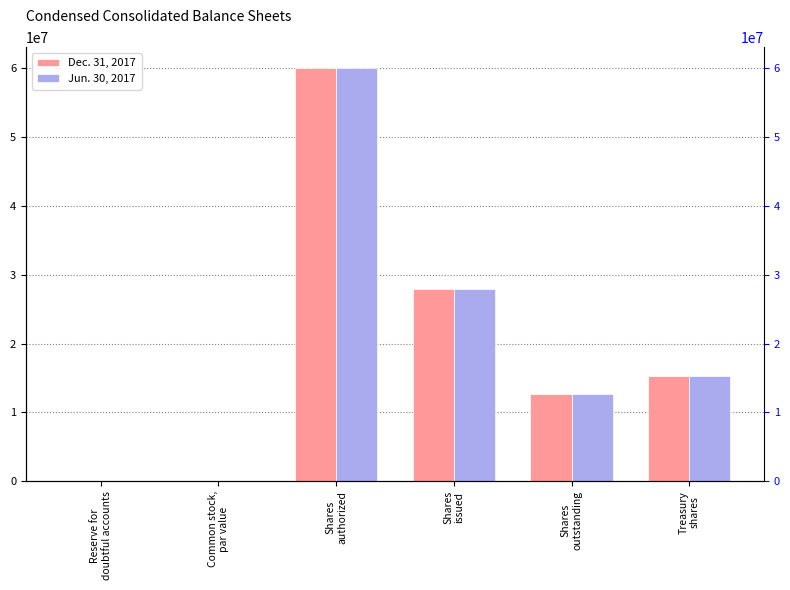

What is the approximate value of Dec. 31, 2017 at Common stock,
par value?

1.5